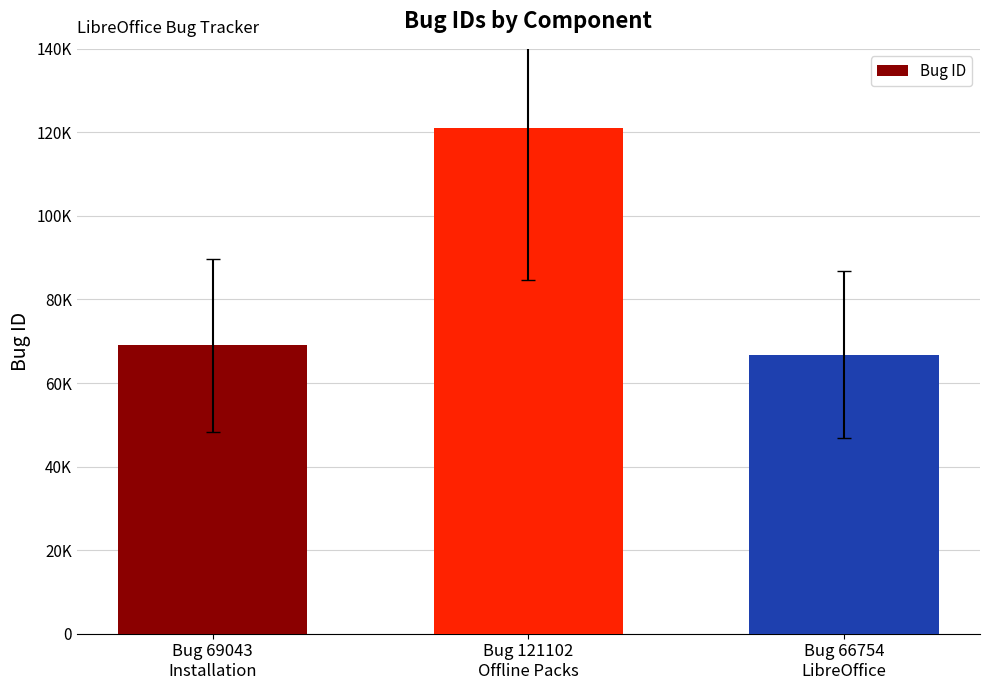

Does the chart contain any negative values?

No